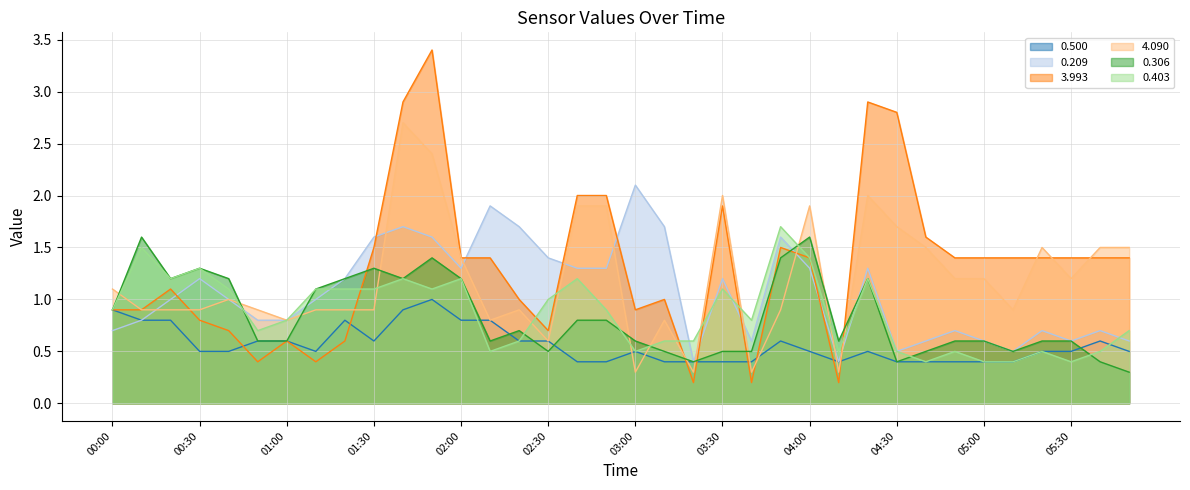

Count the number of categories in the chart.

36